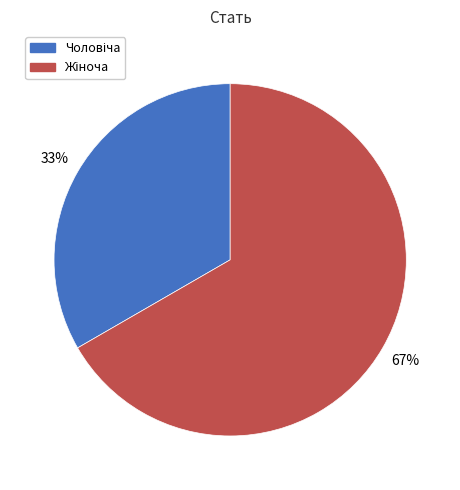

Count the number of slices in the pie.

2